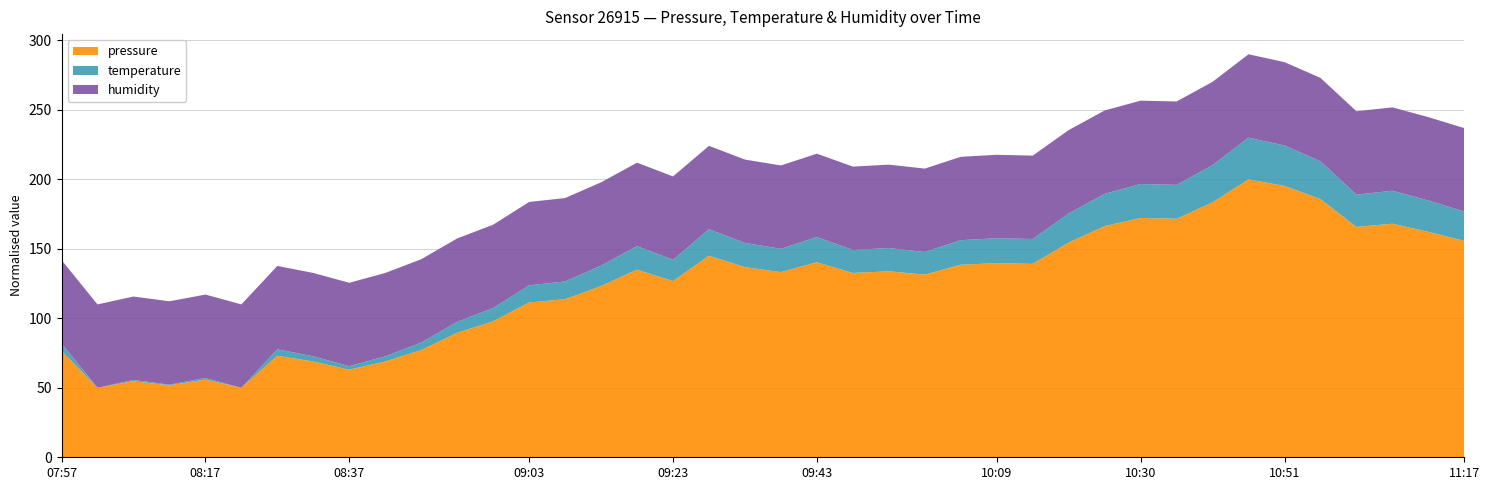

What is the lowest value of the pressure series?

50.0